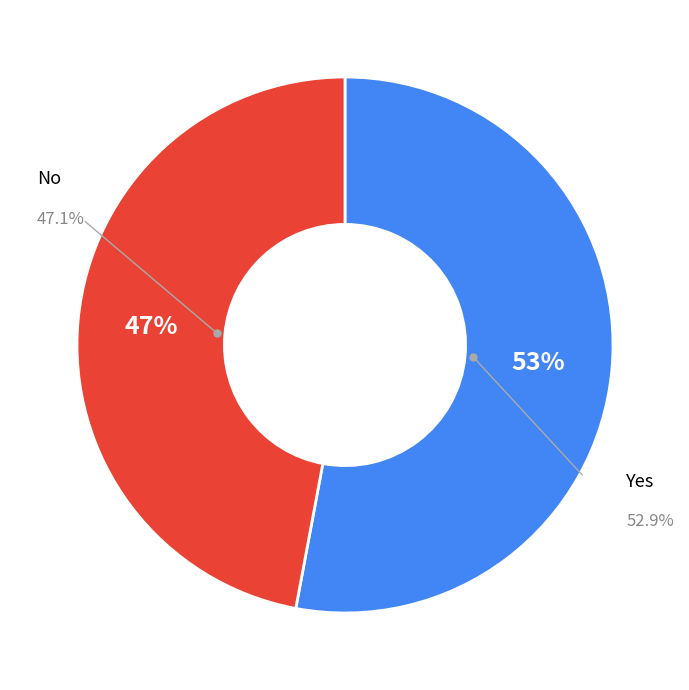

Which slice represents more than half of the pie?

Yes